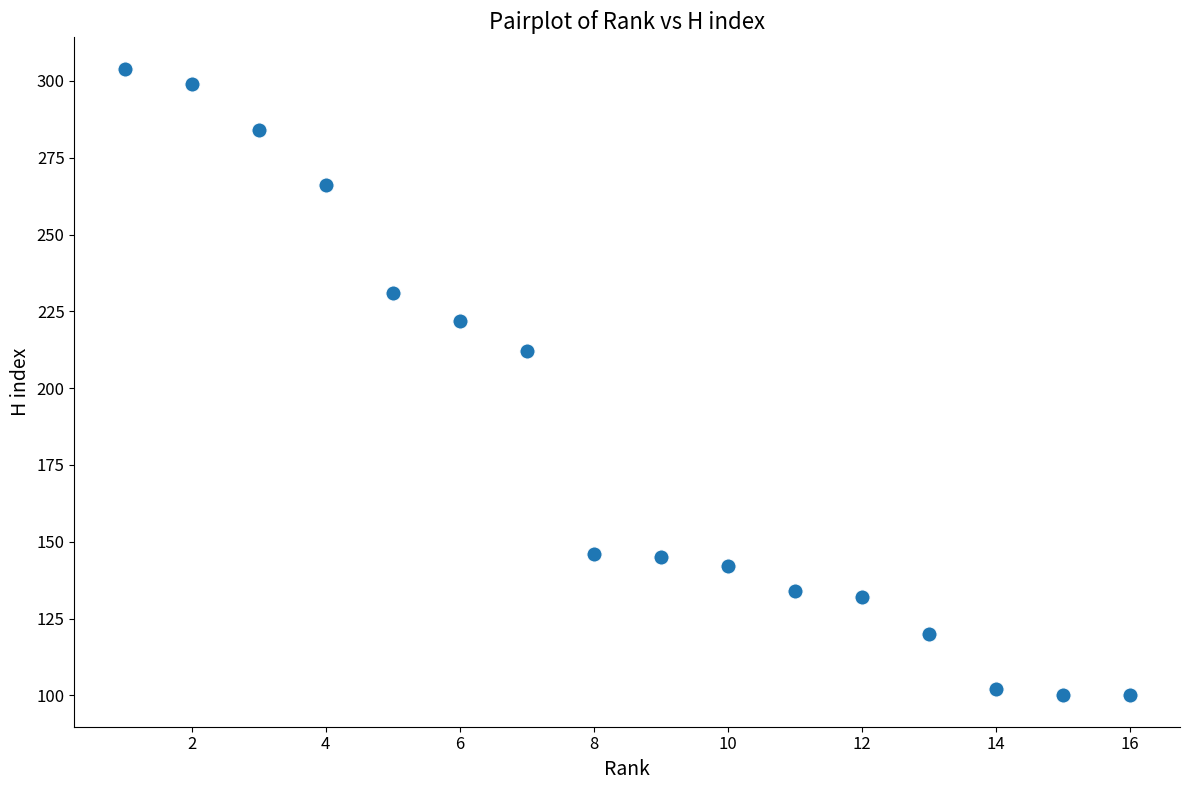

What is the range of X values (max minus min)?

15